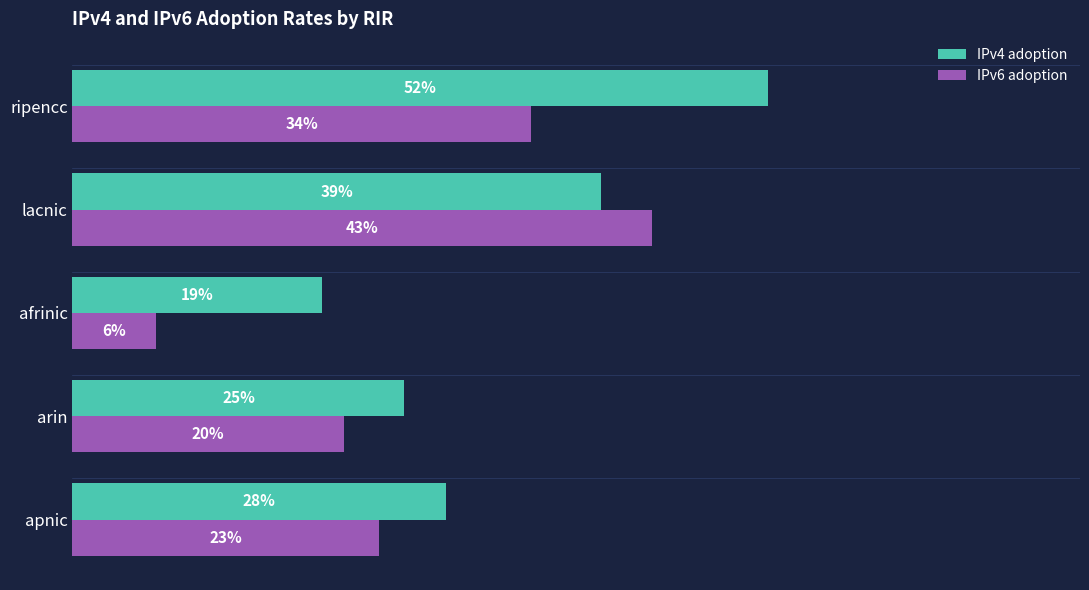

What are all the series names shown in the legend?

IPv4 adoption, IPv6 adoption